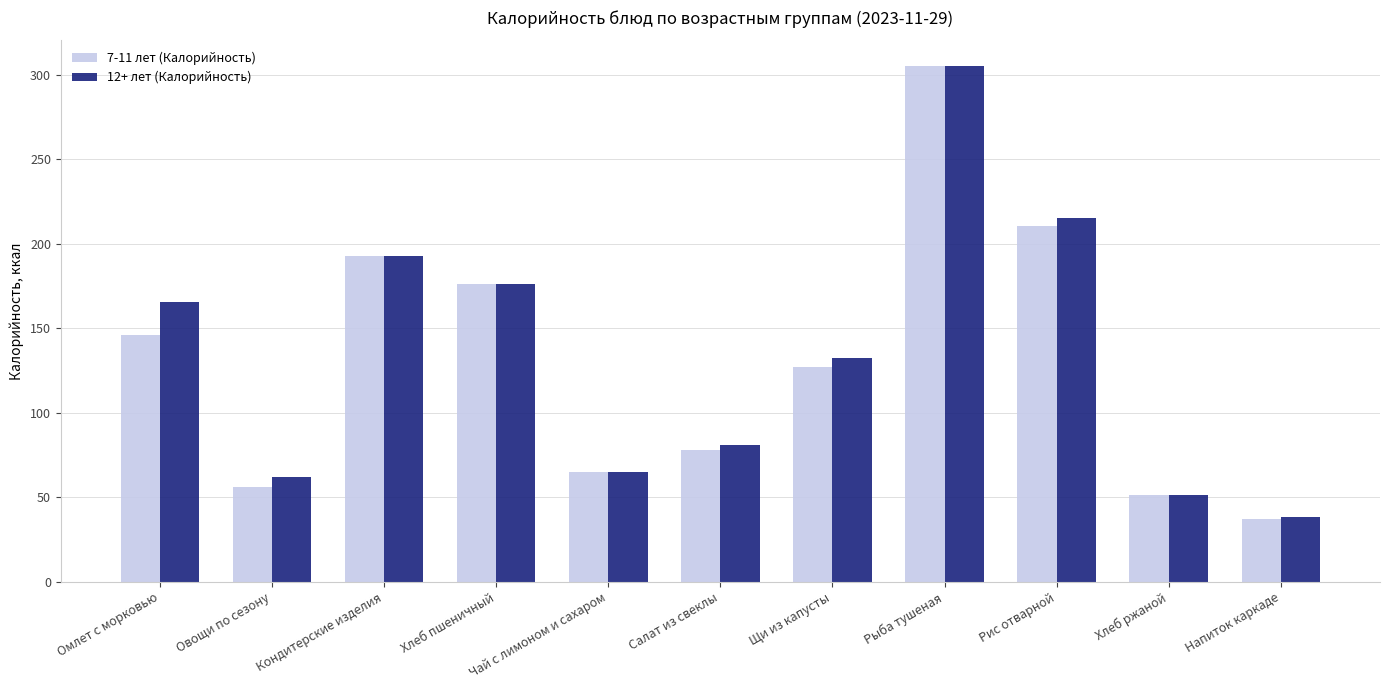

Reading left to right, transcribe all the data shown in this chart.

7-11 лет (Калорийность): 146.2	56.1	192.9	176.0	65.0	78.1	127.0	305.0	210.2	51.2	37.0
12+ лет (Калорийность): 165.3	62.1	192.9	176.0	65.0	81.1	132.5	305.0	215.3	51.2	38.1